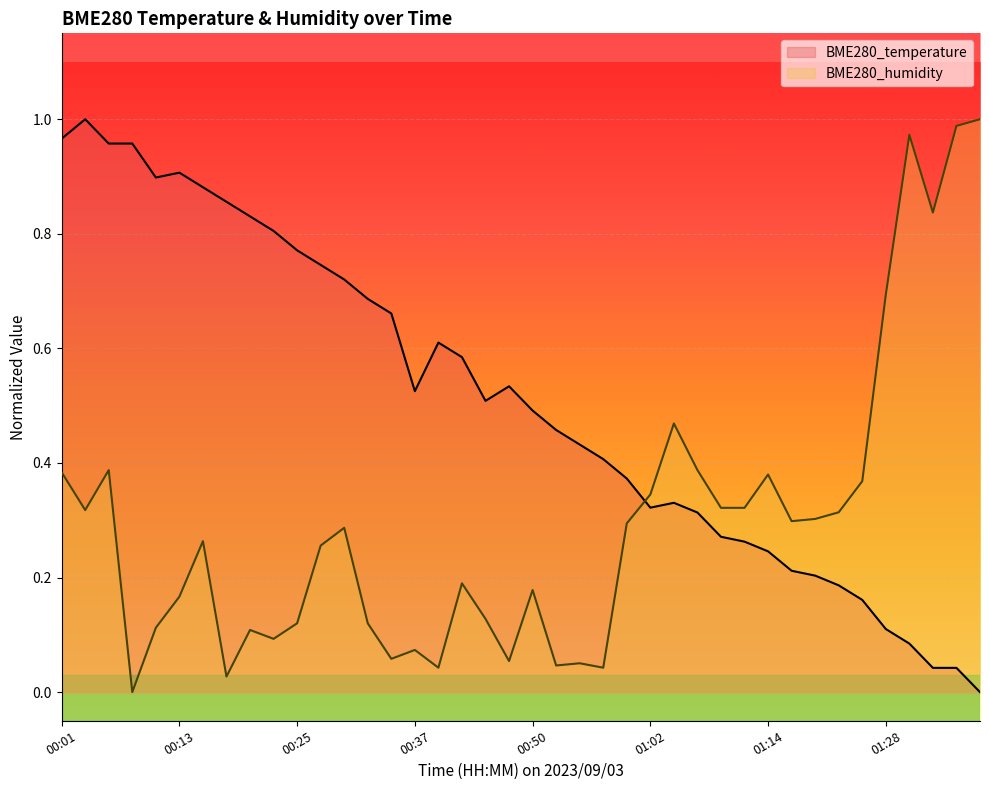

At how many categories does at least one series exceed 0?

40